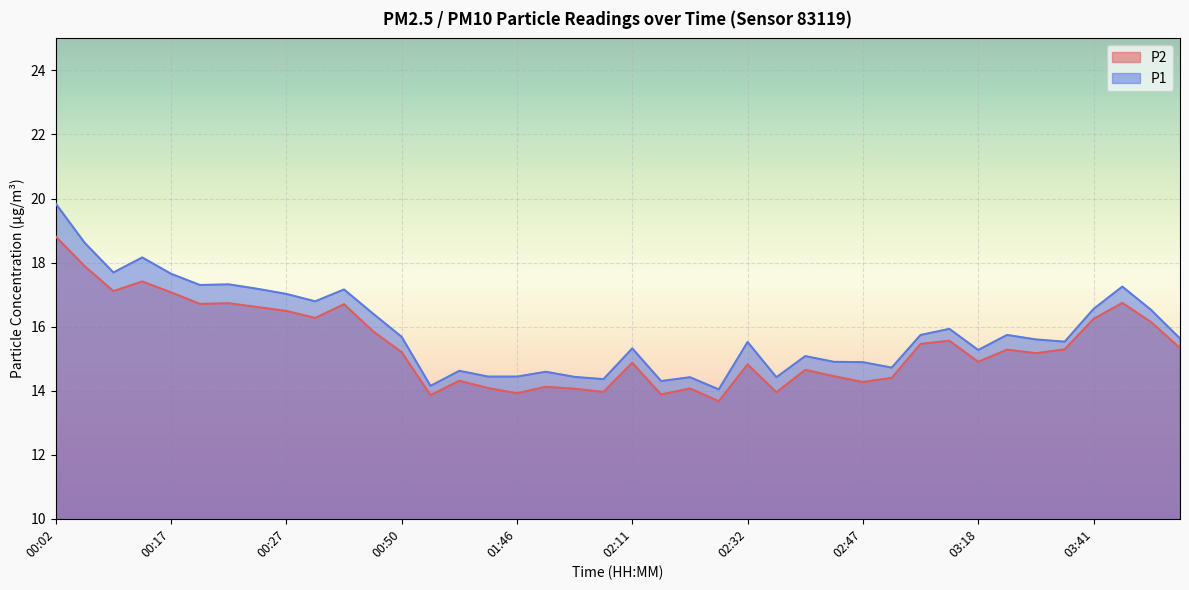

Is it true that P2 equals 24.9 at 03:39?

False